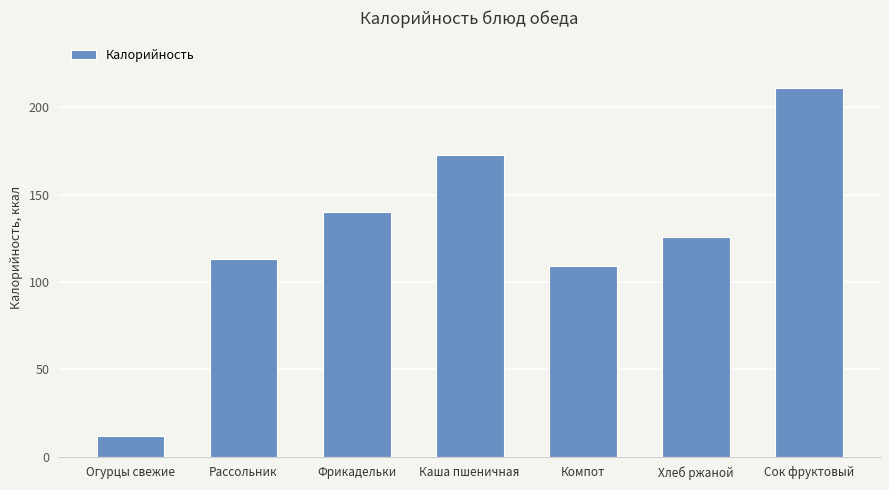

Are the bars grouped side by side (vs. stacked)?

No